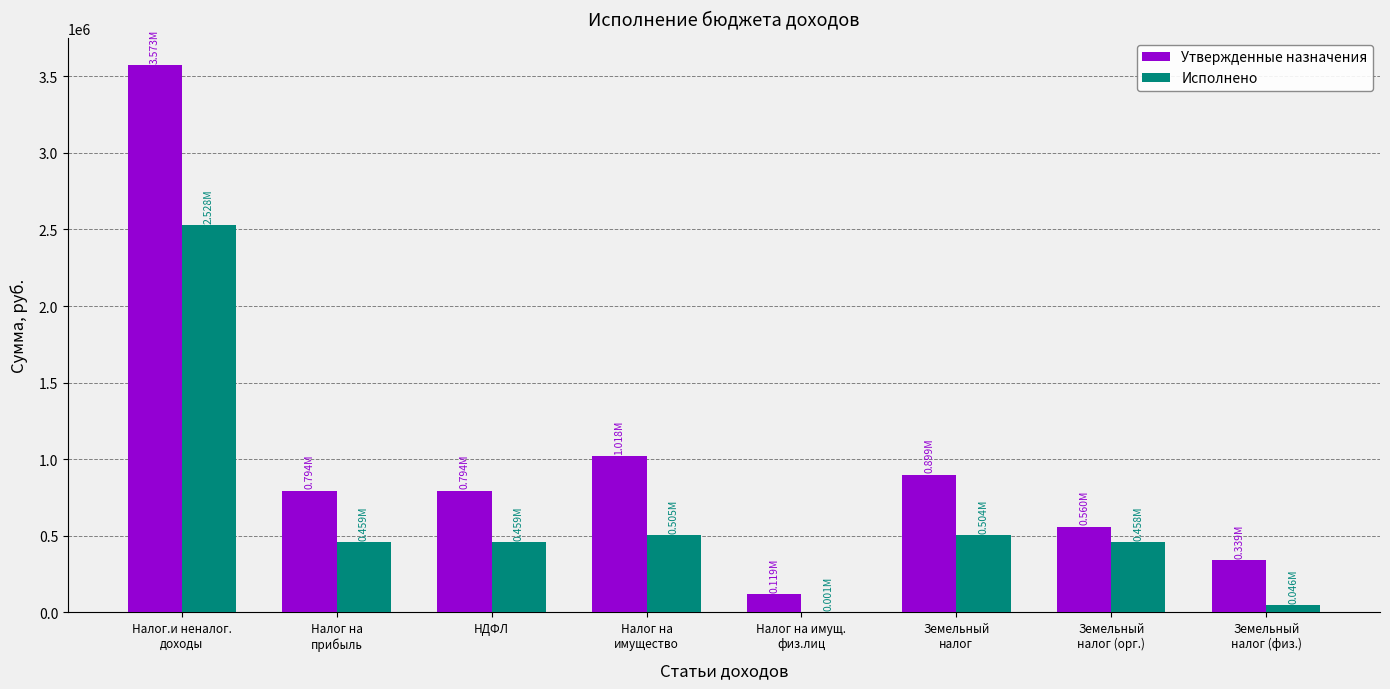

Is it true that Исполнено equals 212143.8 at Земельный
налог?

False